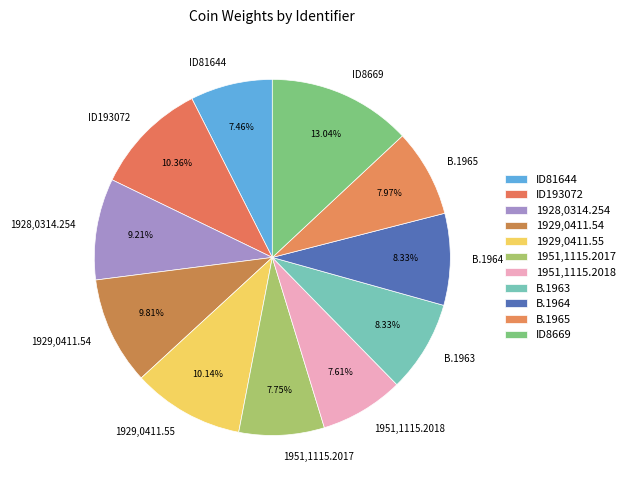

Is there a majority slice in this chart?

No